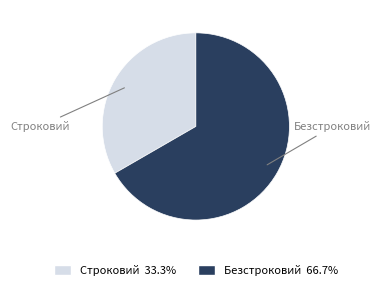

Does any single category account for the majority?

Yes